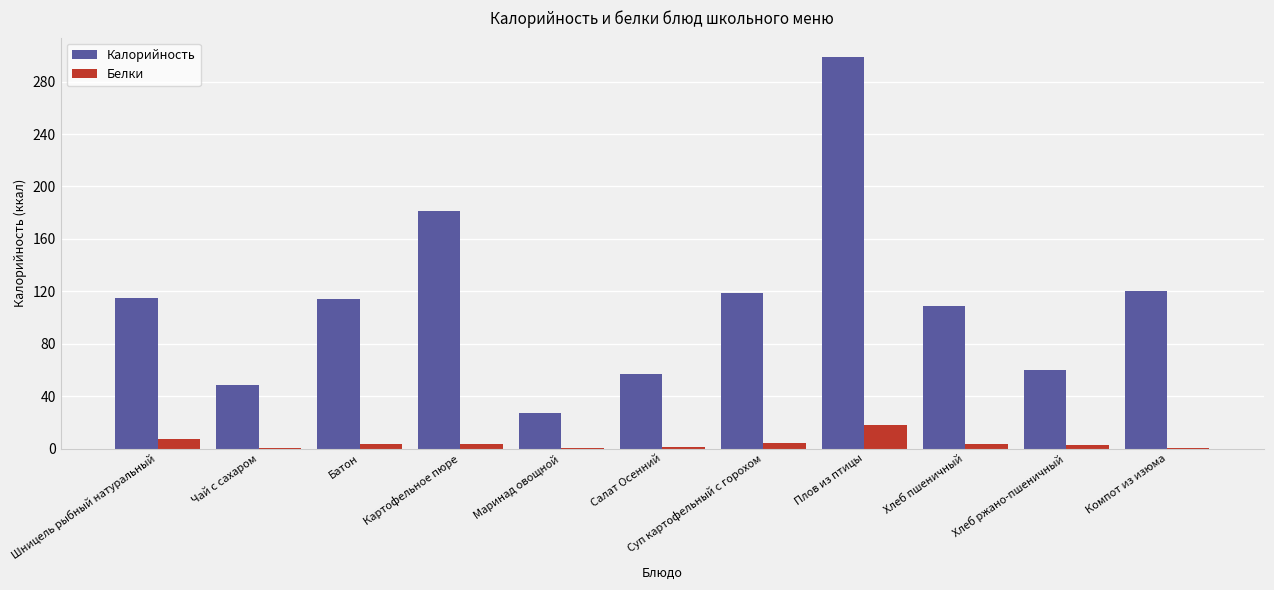

Is it true that Калорийность equals 187.4 at Компот из изюма?

False